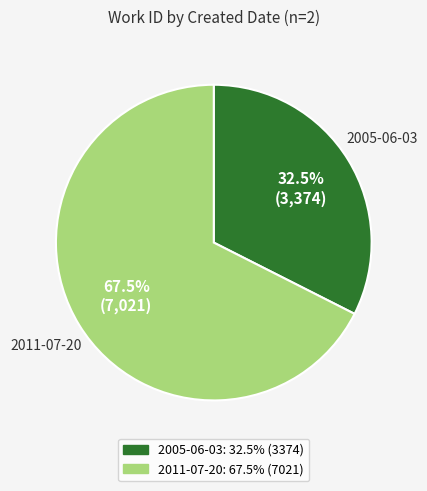

True or false: 2011-07-20 accounts for 79% of the total.

False